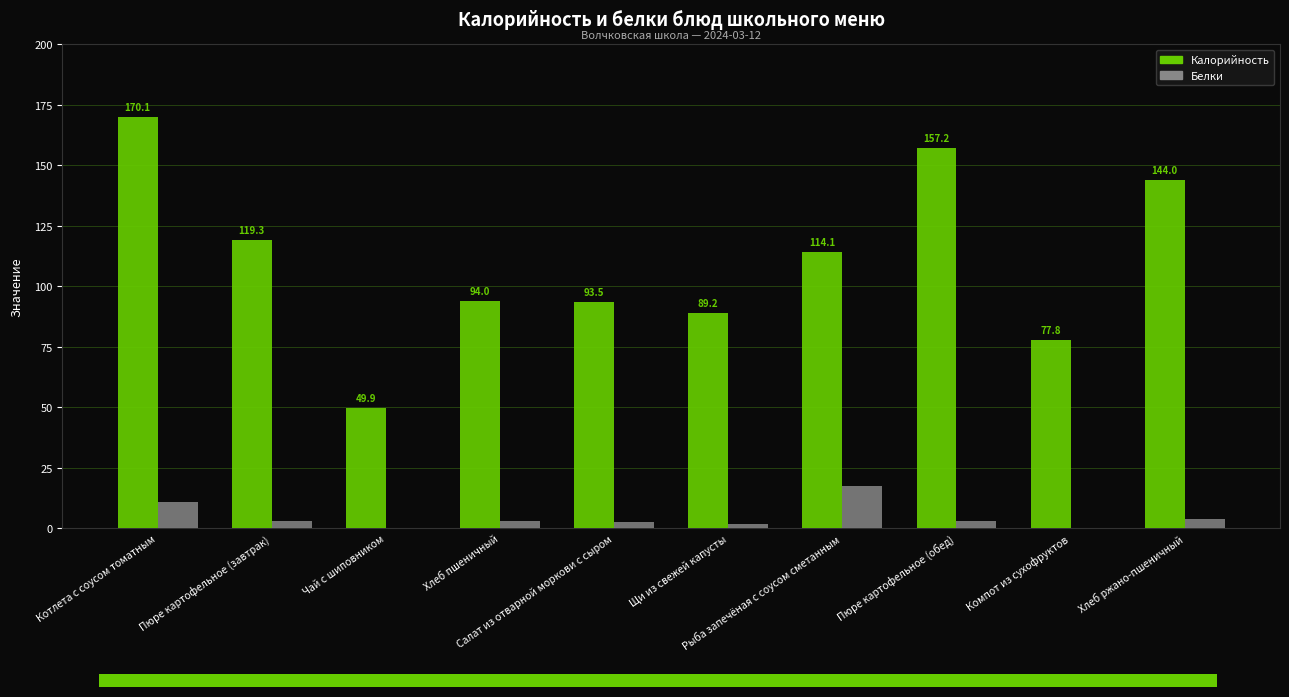

Which series has the largest total across all categories?

Калорийность